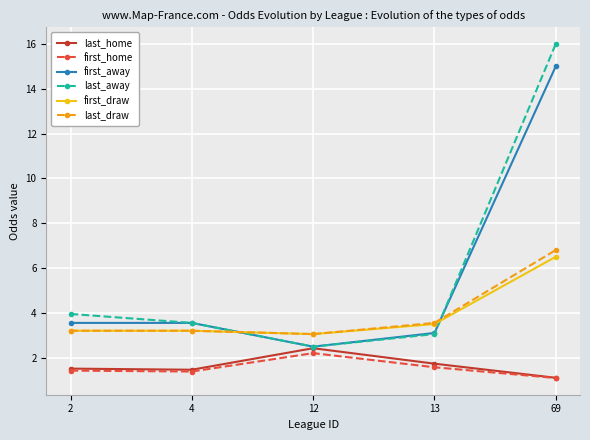

Which series has the largest total across all categories?

last_away